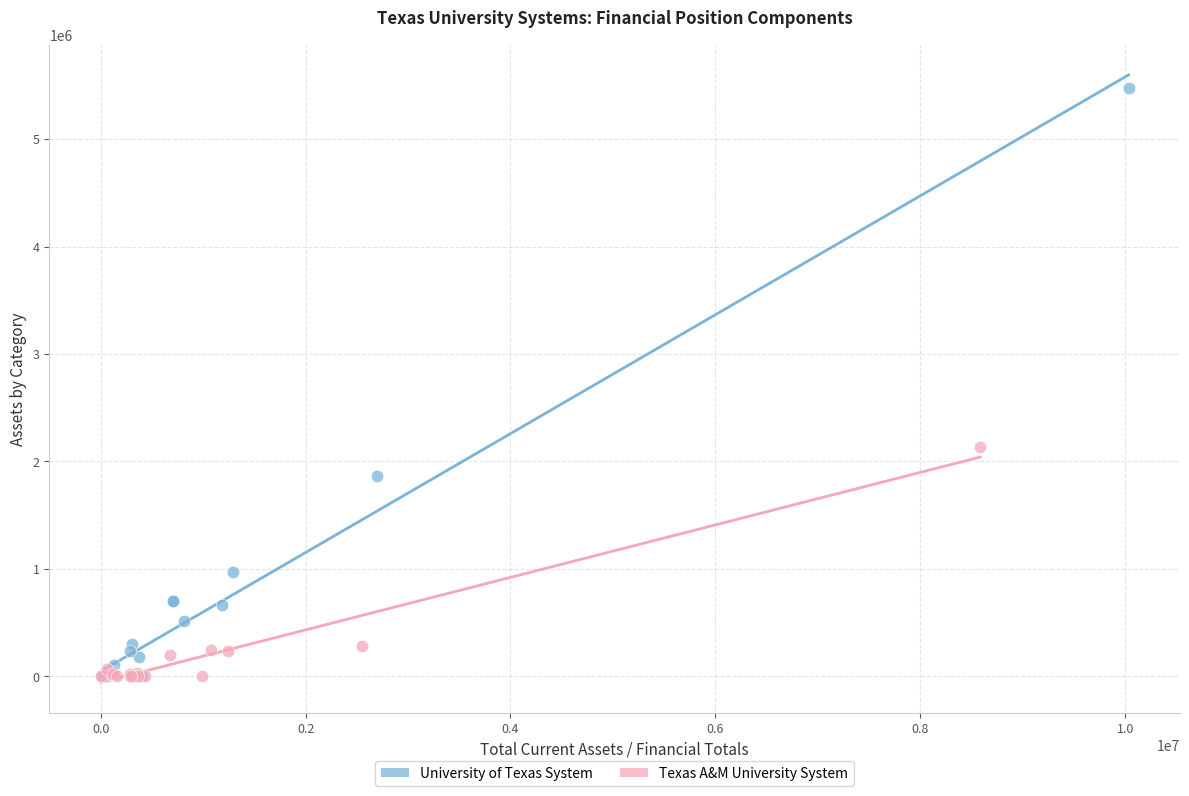

Which series contains the highest Y value?

University of Texas System